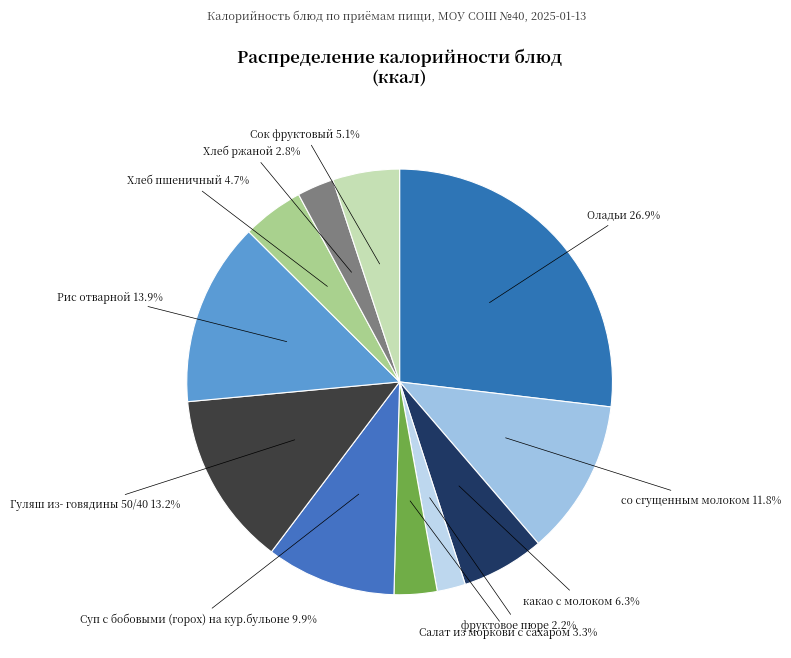

Rank the categories by value from highest to lowest.

Оладьи, Рис отварной, Гуляш из- говядины 50/40, со сгущенным молоком, Суп с бобовыми (горох) на кур.бульоне, какао с молоком, Сок фруктовый, Хлеб пшеничный, Салат из моркови с сахаром, Хлеб ржаной, фруктовое пюре